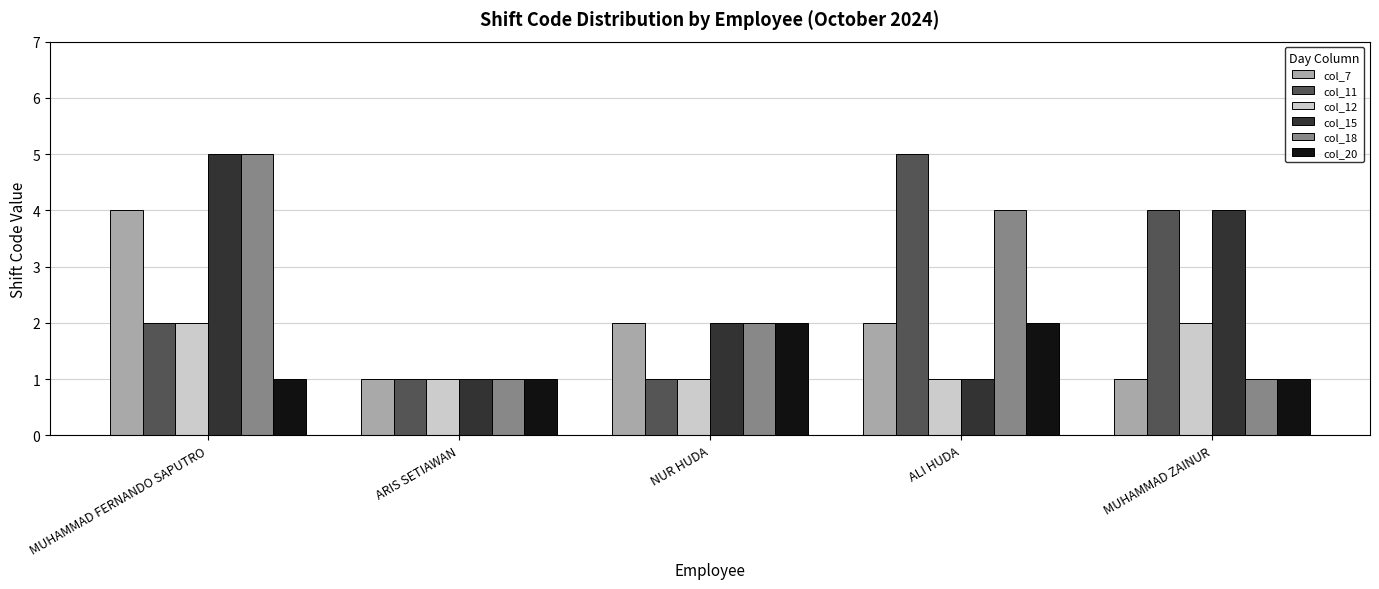

What is the sum of the col_20 values at NUR HUDA and MUHAMMAD ZAINUR?

3